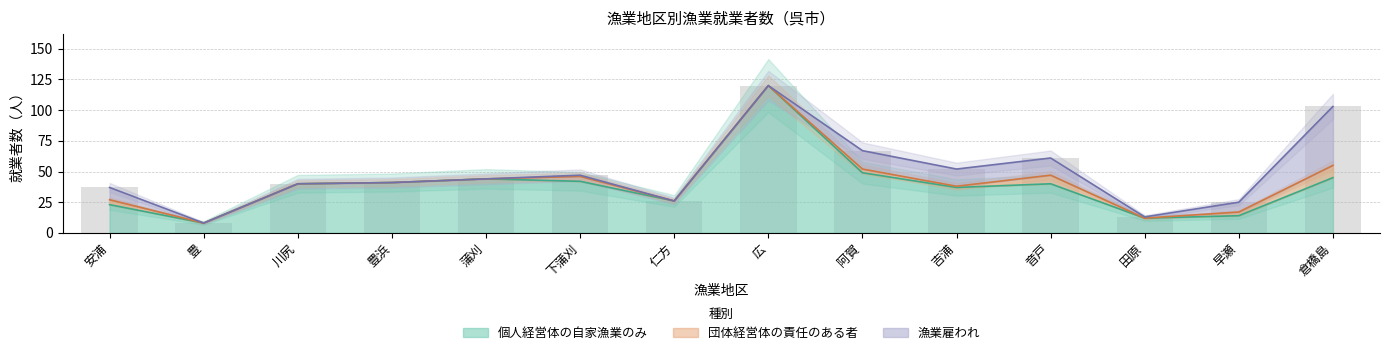

What is the greatest value displayed?

120